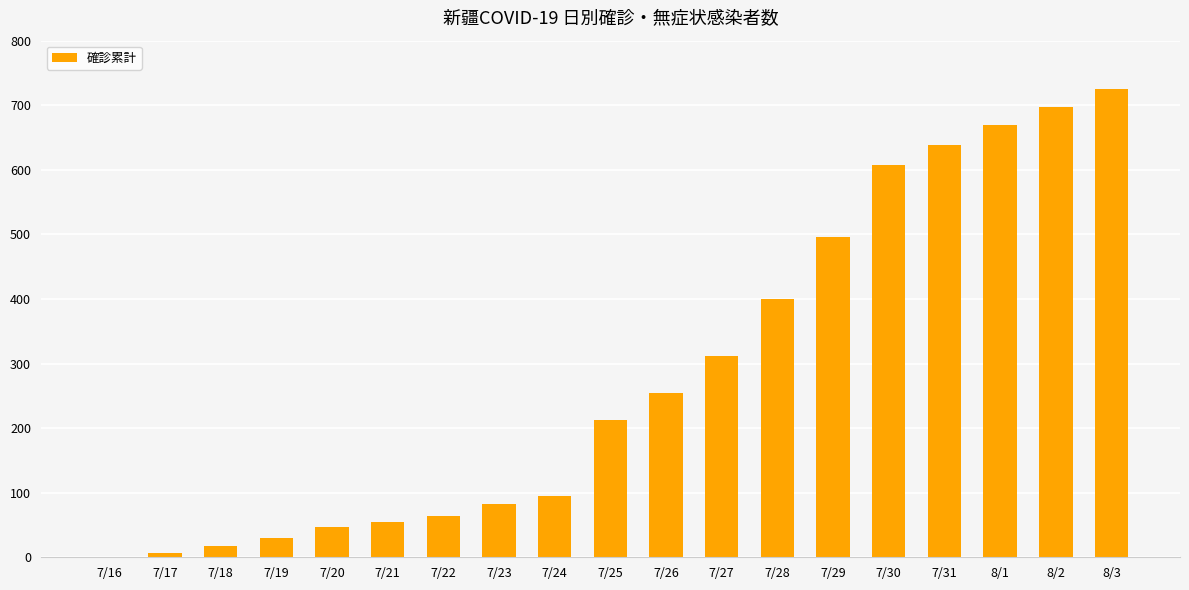

What is the ratio of the value at 8/3 to the value at 7/20?

15.4